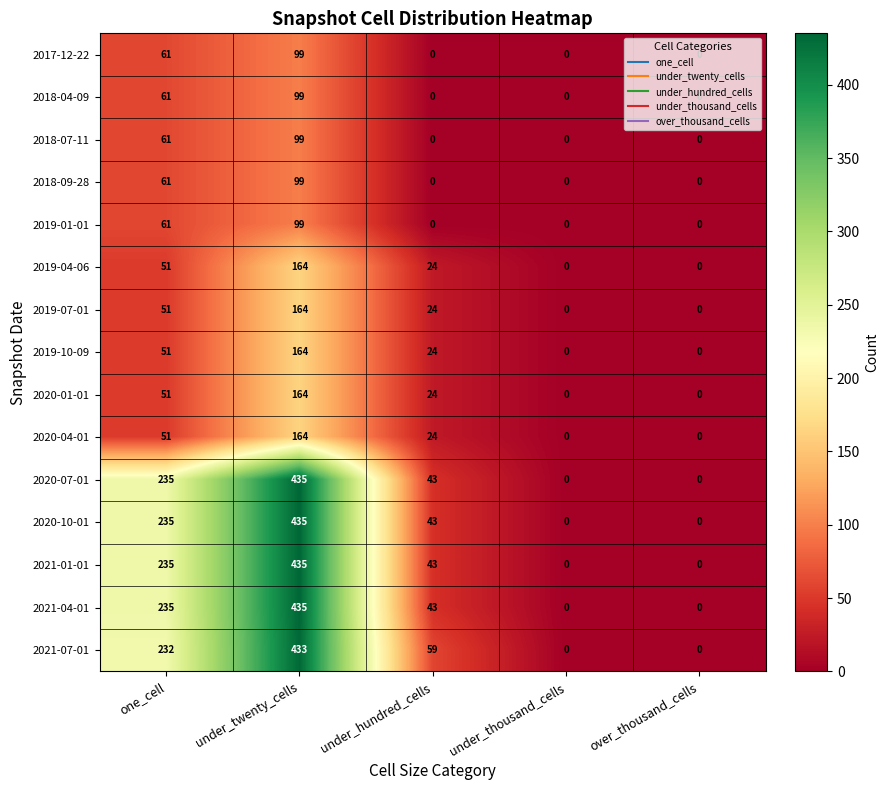

What is the difference between the second highest and minimum values in the 2020-01-01 series?

51